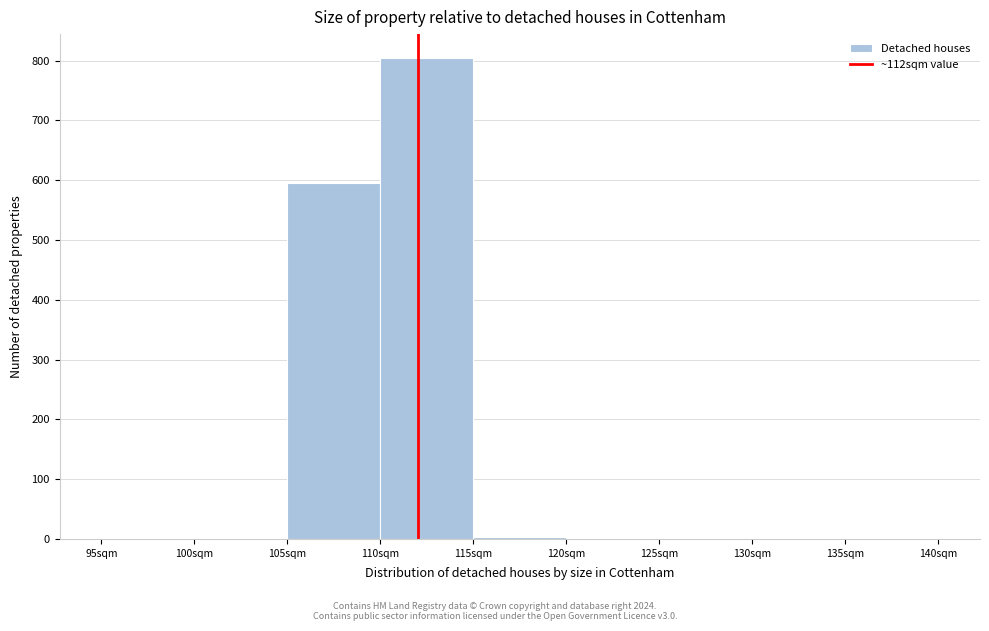

Over which range of the x-axis is the bar tallest?

110 to 115